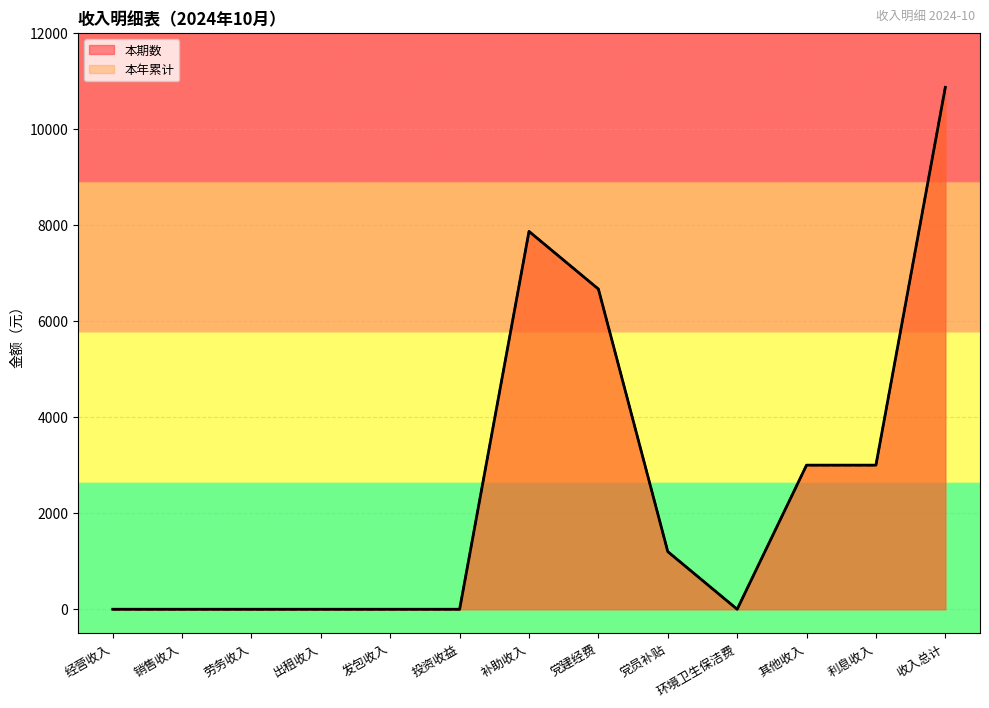

Which series changed the most between 经营收入 and 党建经费?

本期数